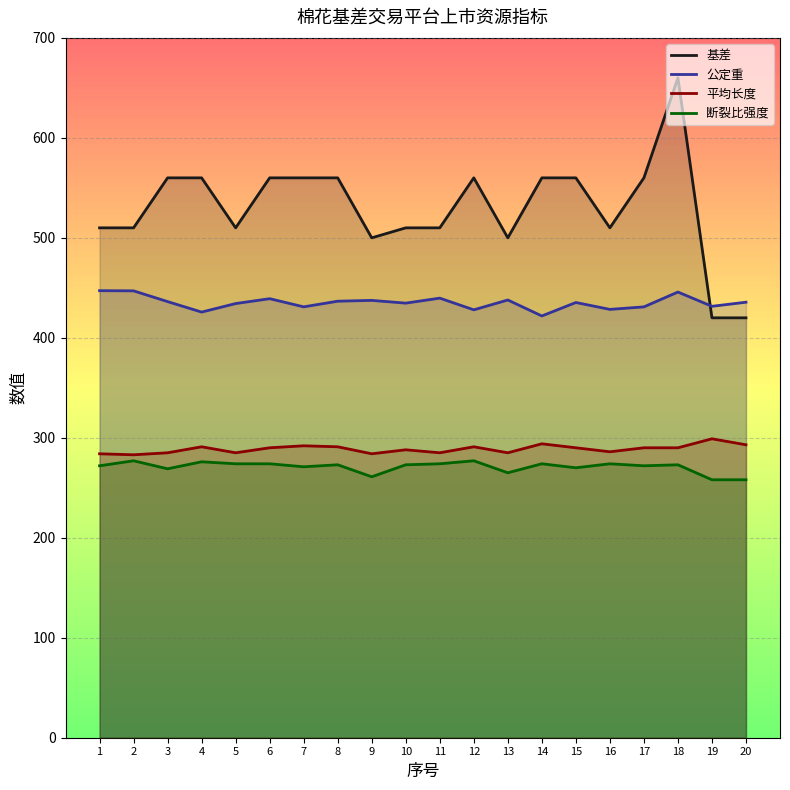

The 平均长度 series shows 288.0 at 10. True or false?

True